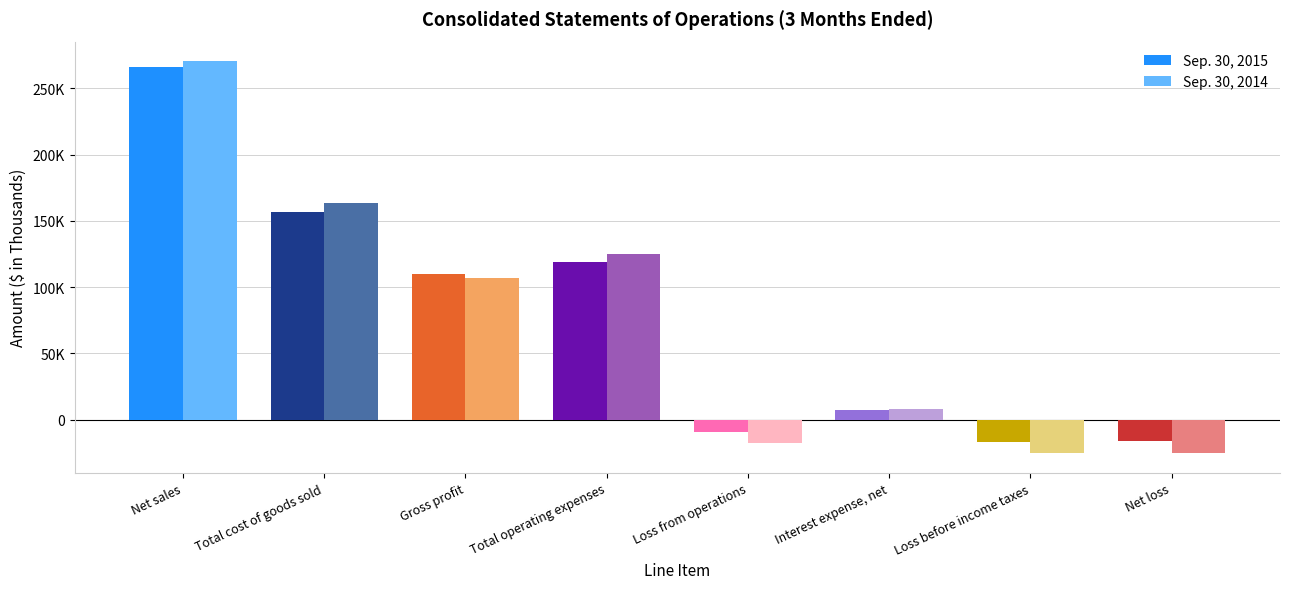

The Sep. 30, 2015 series shows 161300 at Total operating expenses. True or false?

False